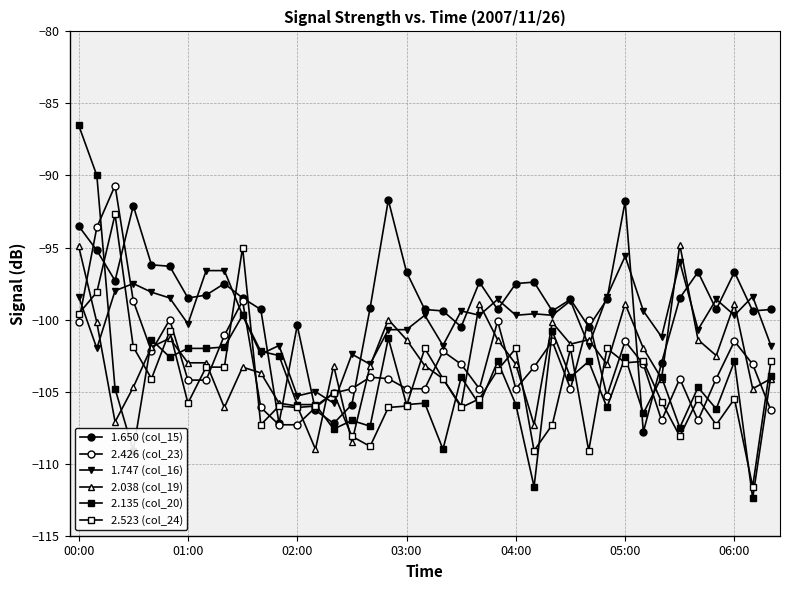

Is this an area chart (filled region under the line)?

No